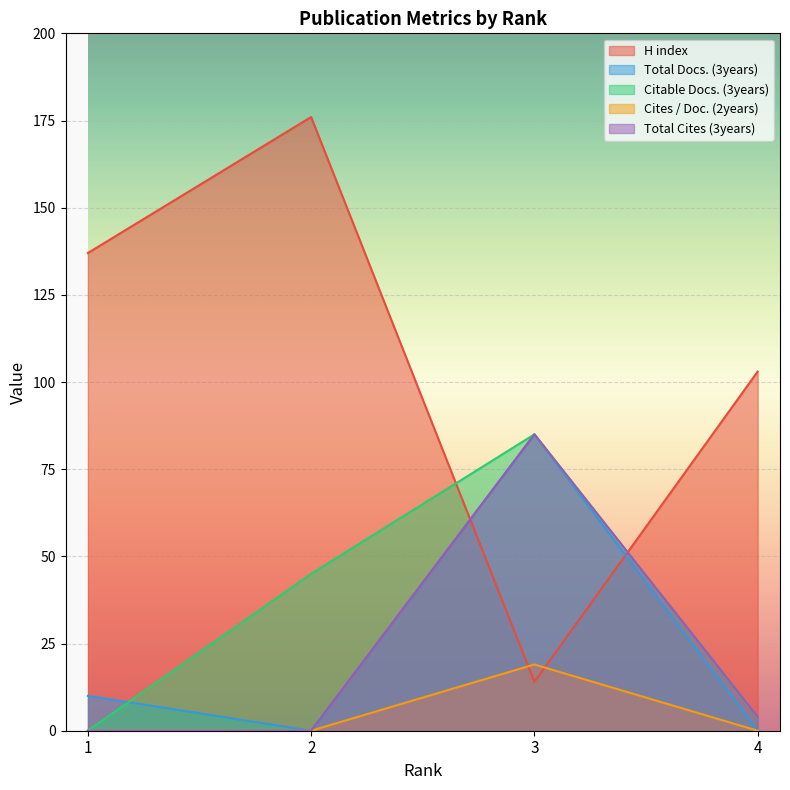

Is the value of Citable Docs. (3years) at 2 greater than the value of H index at 4?

No